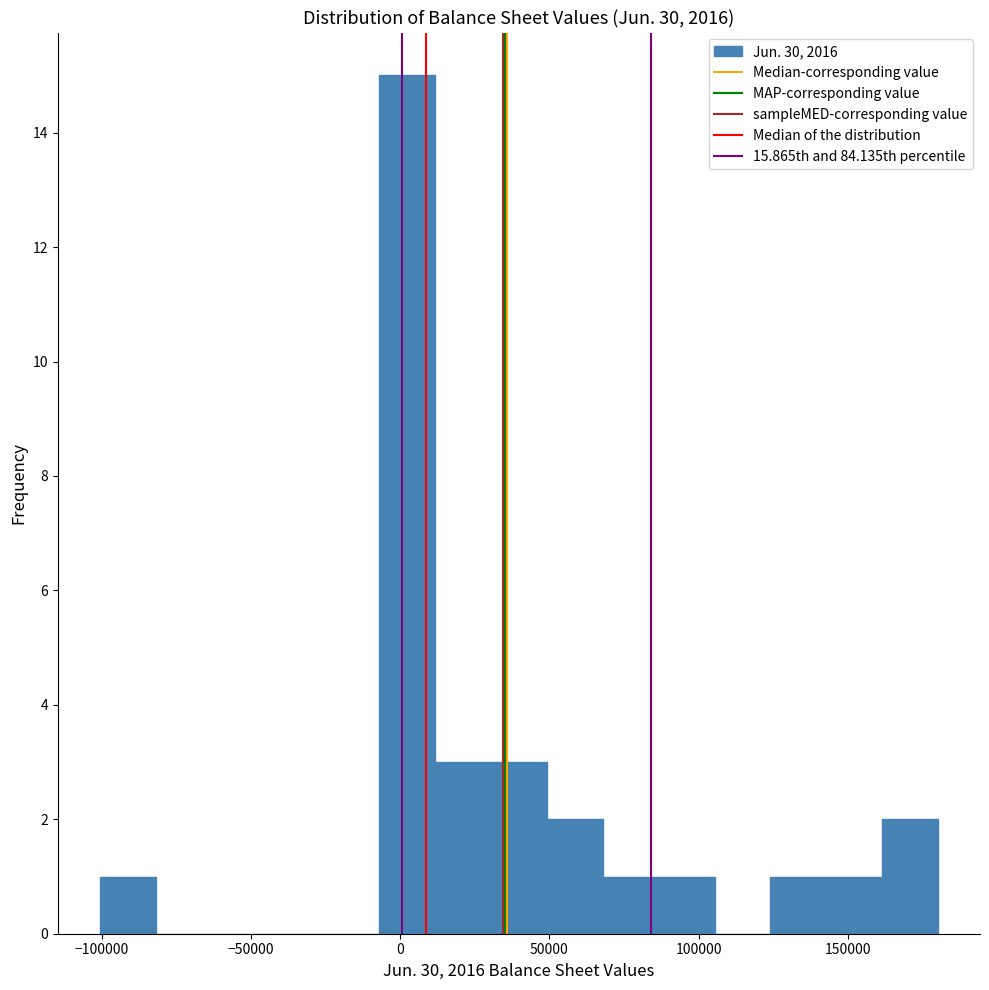

Read against the x-axis, roughly where is the centre of the tallest bar?

0